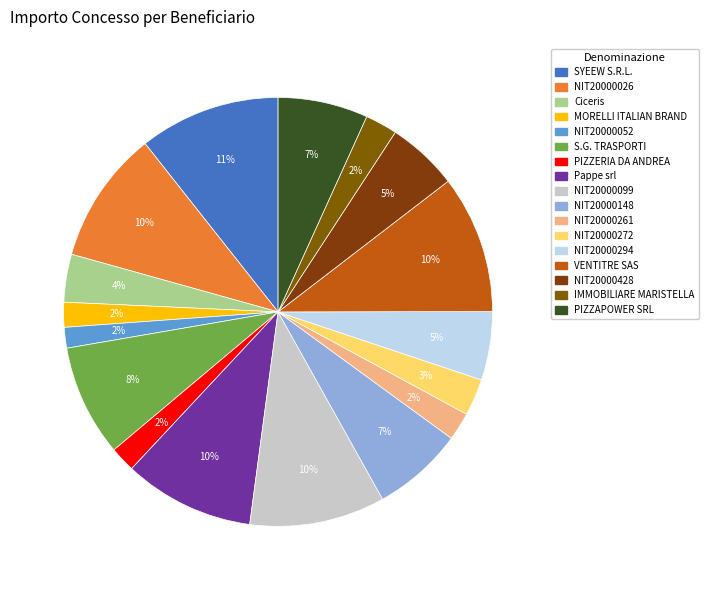

To the nearest percent, what is the difference between the VENTITRE SAS and S.G. TRASPORTI slice percentages?

2%